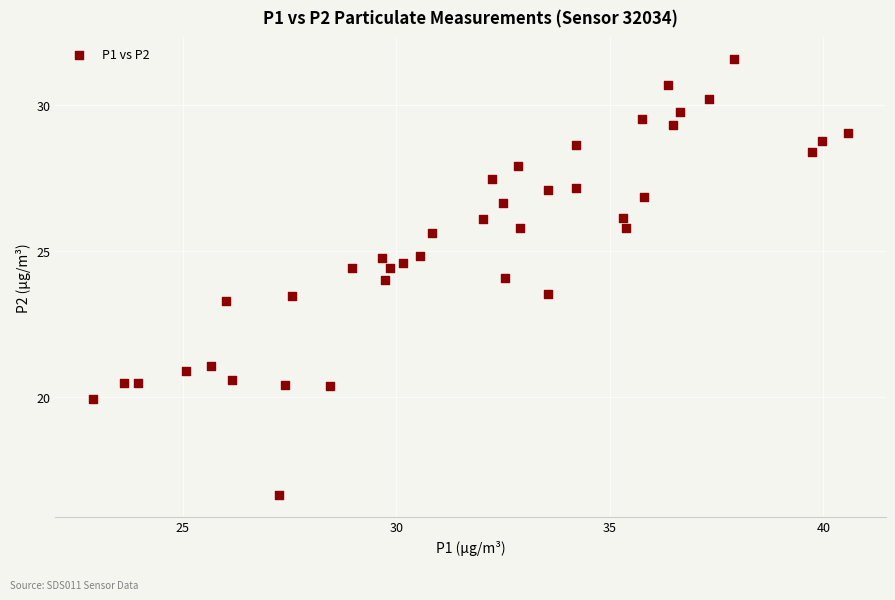

What is the range of X values (max minus min)?

17.7